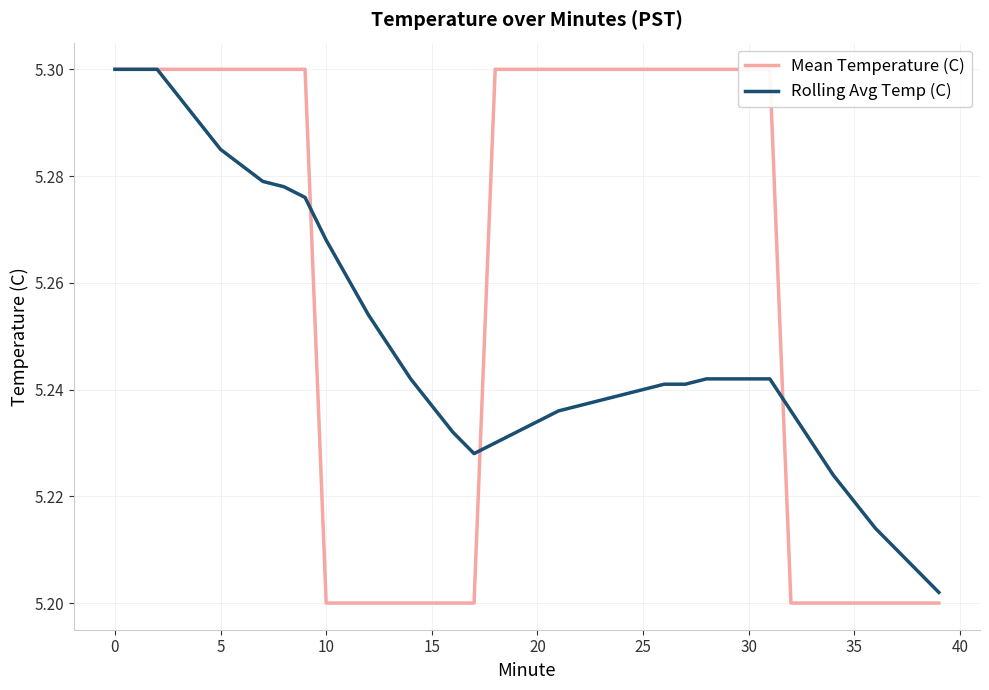

What is the value of the Rolling Avg Temp (C) point at the 32nd from the left?

5.2